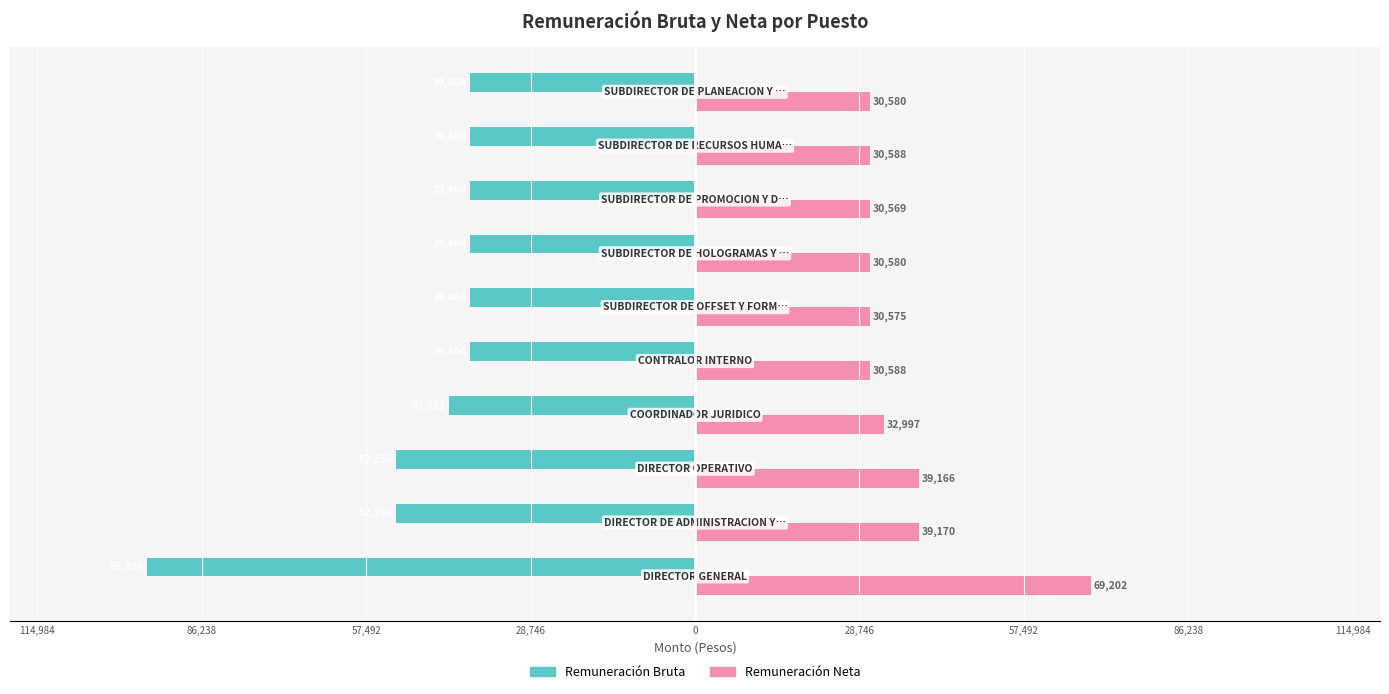

Which series has the widest spread of values?

Remuneración Bruta